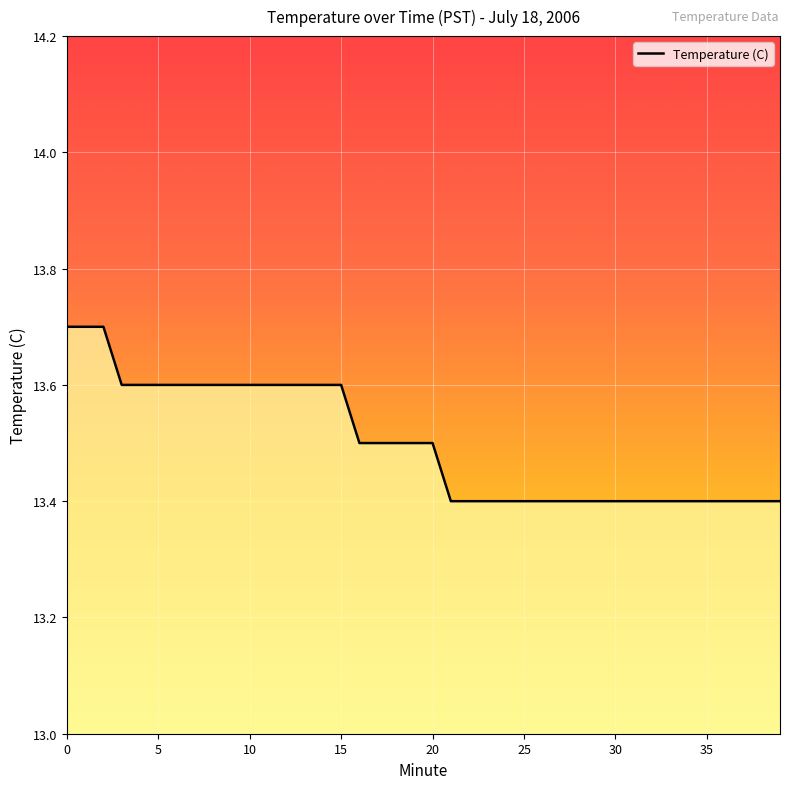

What is the difference between the maximum and minimum values?

0.3